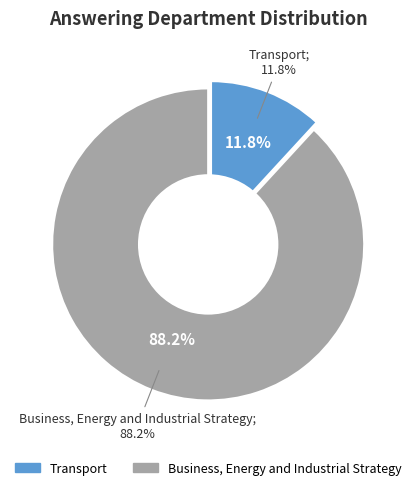

What is the ratio of the value at Business, Energy and Industrial Strategy to the value at Transport?

7.4